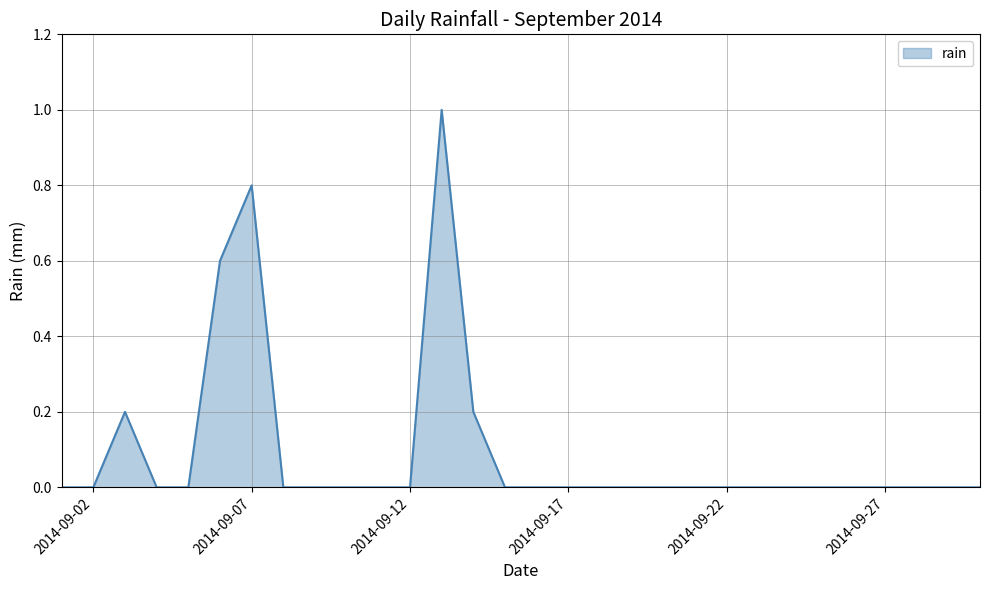

What is the difference between the maximum and minimum values?

1.0